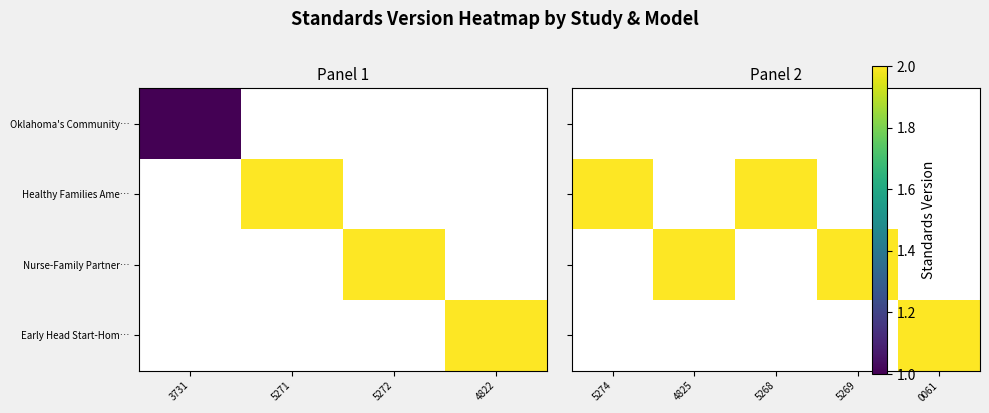

Which category has the highest value in the Oklahoma's Community… series?

5274